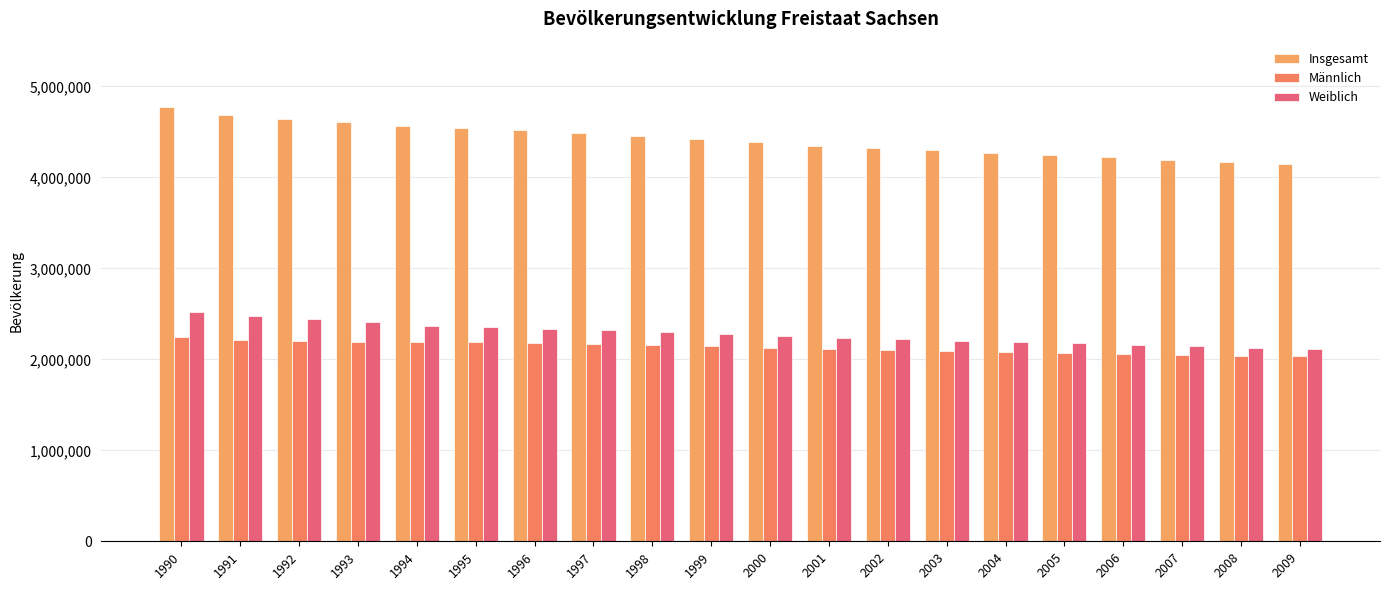

Which series has the largest total across all categories?

Insgesamt